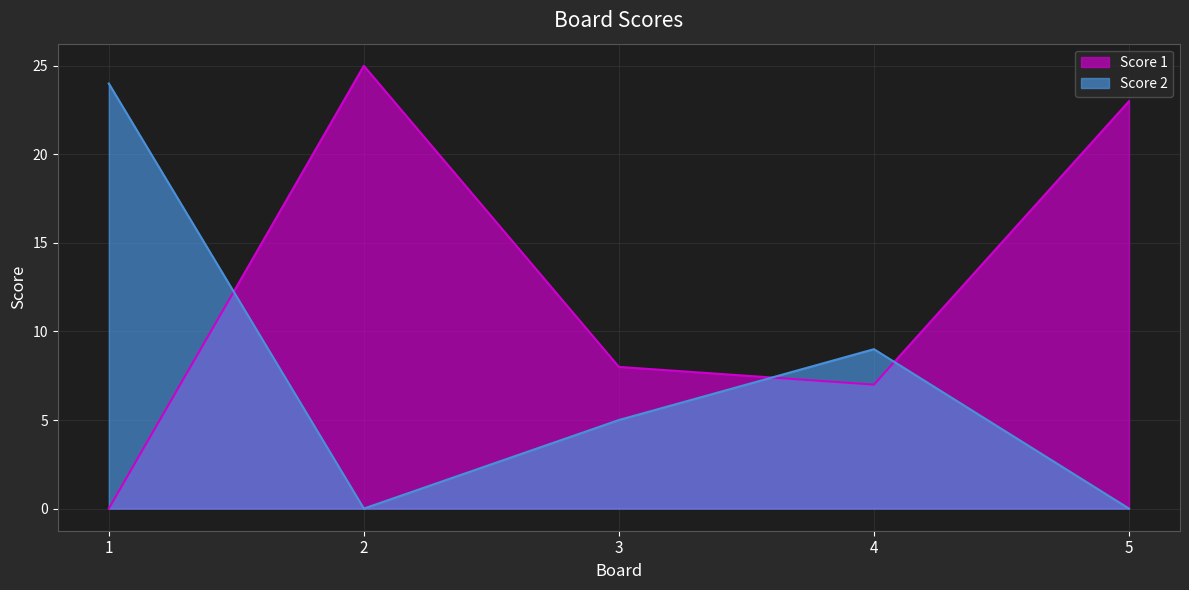

Reading left to right, transcribe all the data shown in this chart.

Score 1: 0	25	8	7	23
Score 2: 24	0	5	9	0